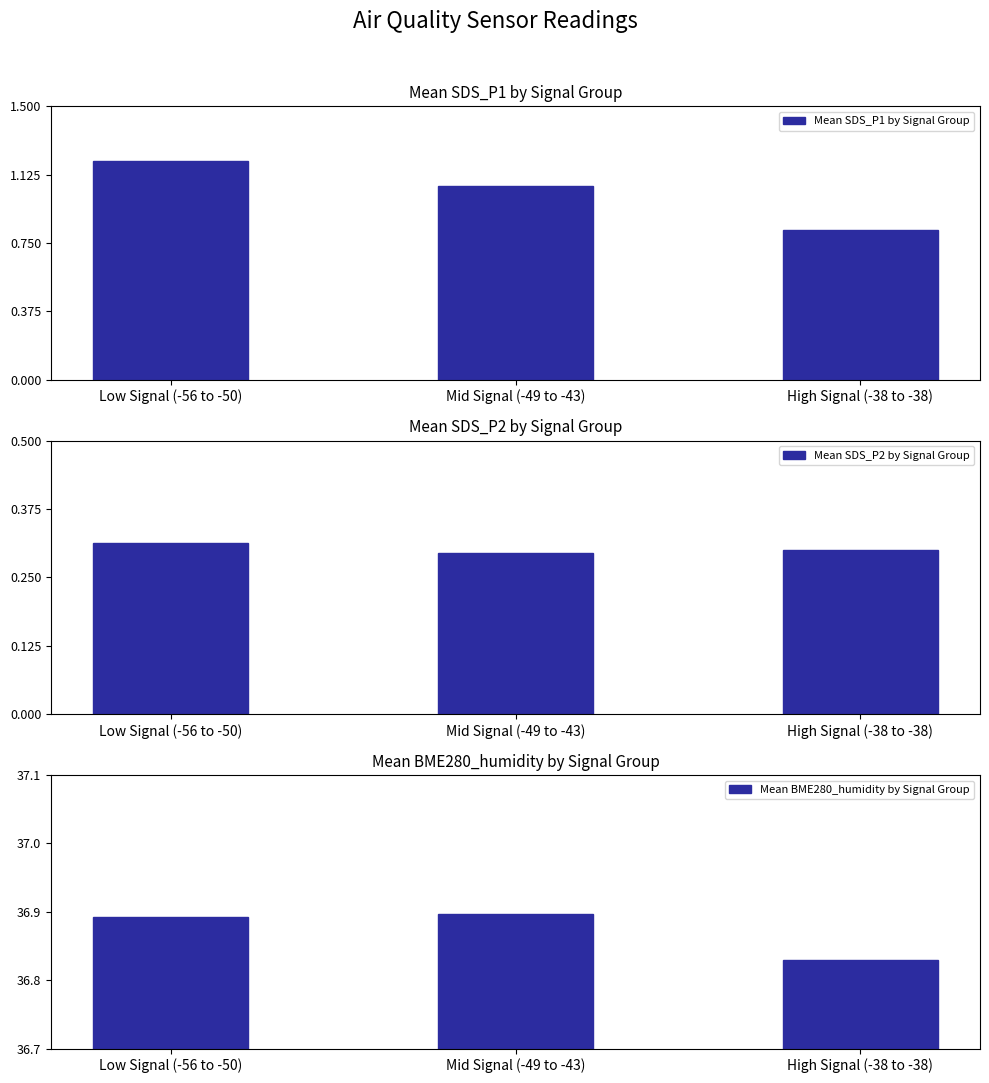

At Mid Signal (-49 to -43), list the series in order from largest to smallest.

Mean BME280_humidity by Signal Group, Mean SDS_P1 by Signal Group, Mean SDS_P2 by Signal Group